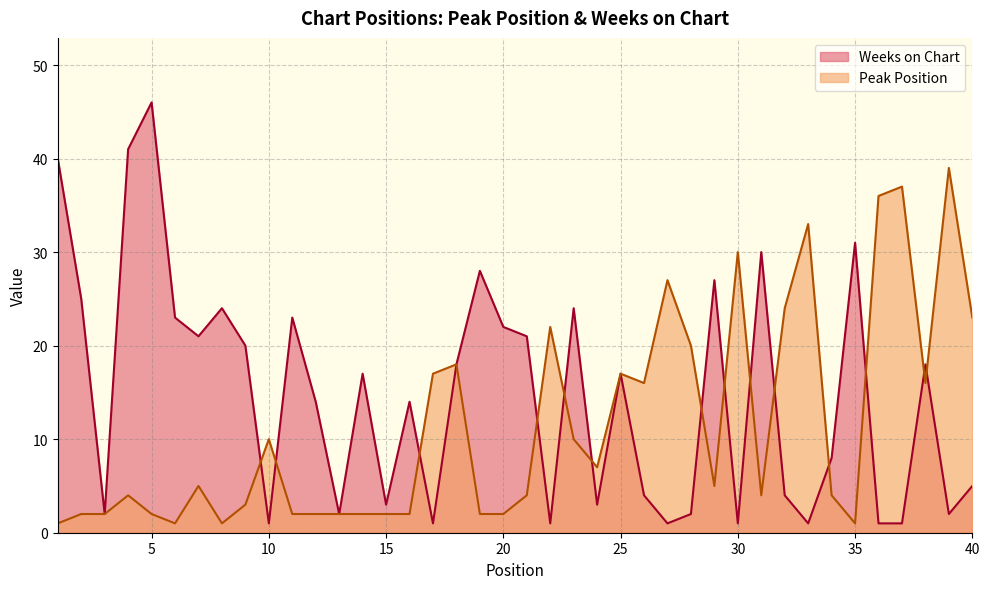

At which category is the sum across all series the highest?

5